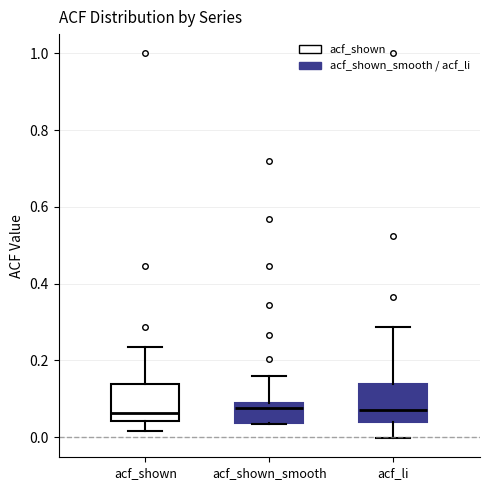

Reading left to right, read every box against the y-axis: the position of its median line, the range the box covers, and the ends of its whiskers. The values are not printed on the chart, so give them approximately, as read against the axis.

acf_shown: median 0.06, box 0.04 to 0.14, whiskers 0.02 to 0.24
acf_shown_smooth: median 0.08 (just below the box's upper edge), box 0.04 to 0.08, whiskers 0.04 to 0.16
acf_li: median 0.08, box 0.04 to 0.14, whiskers 0.00 to 0.28